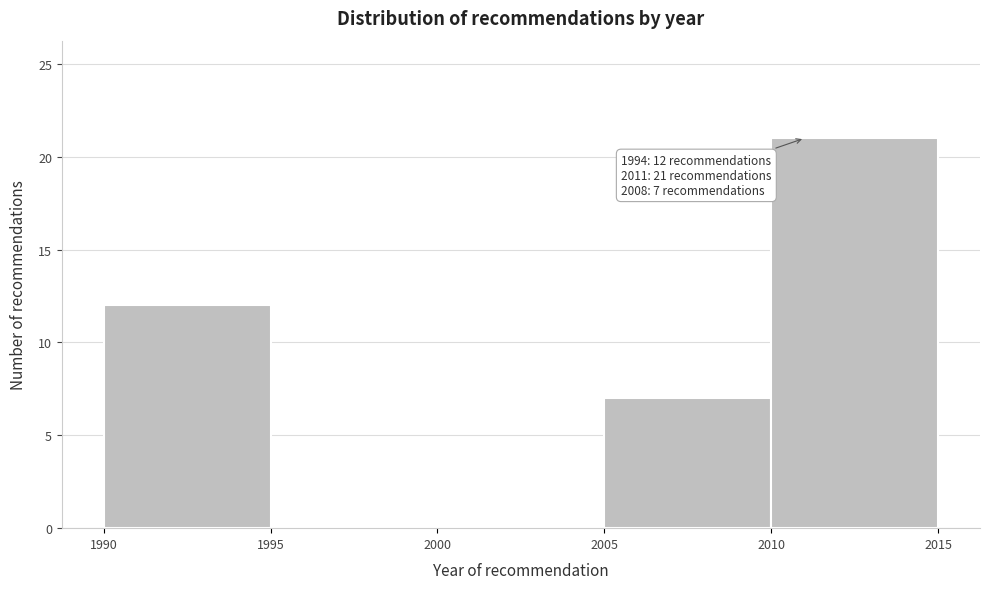

Which range on the x-axis has the tallest bar?

2010 to 2015